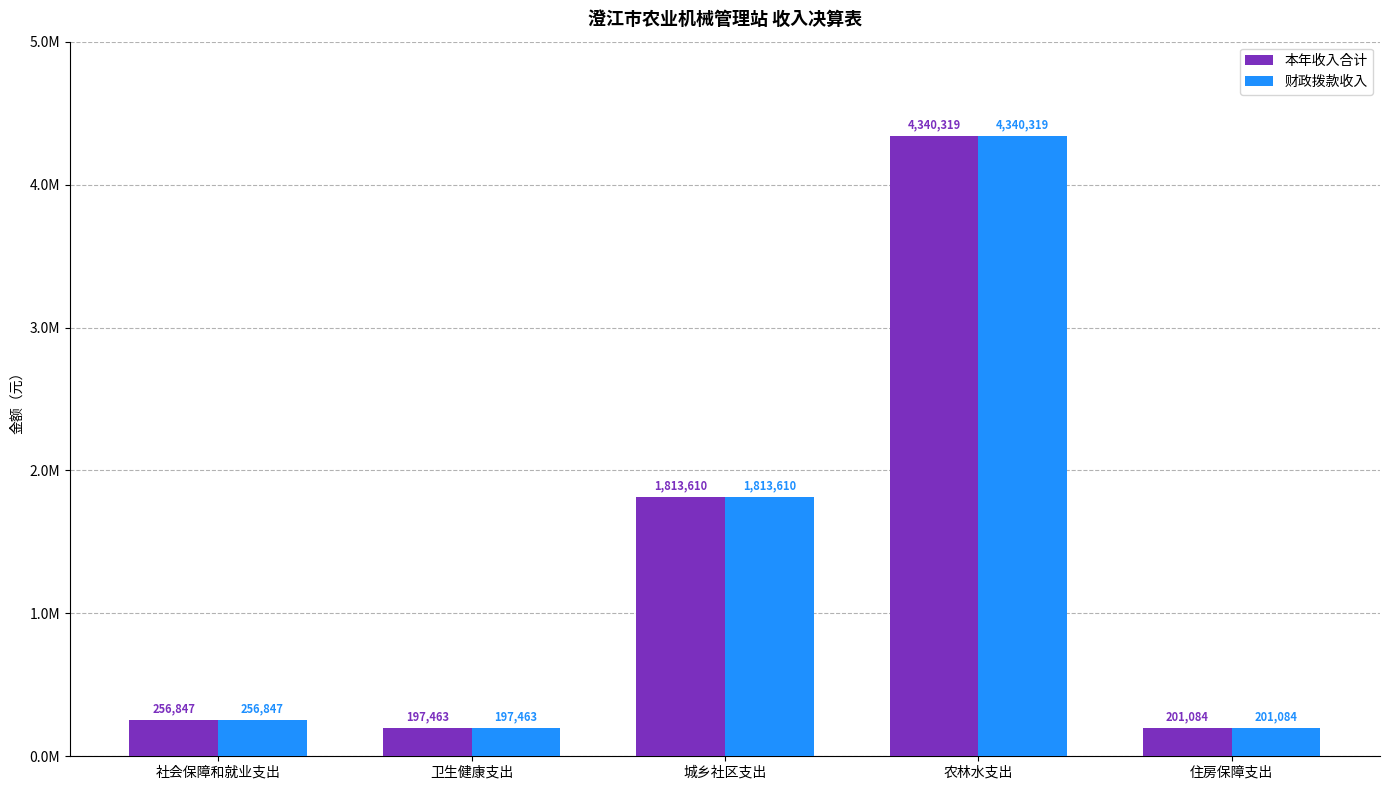

Are the bars horizontal?

No